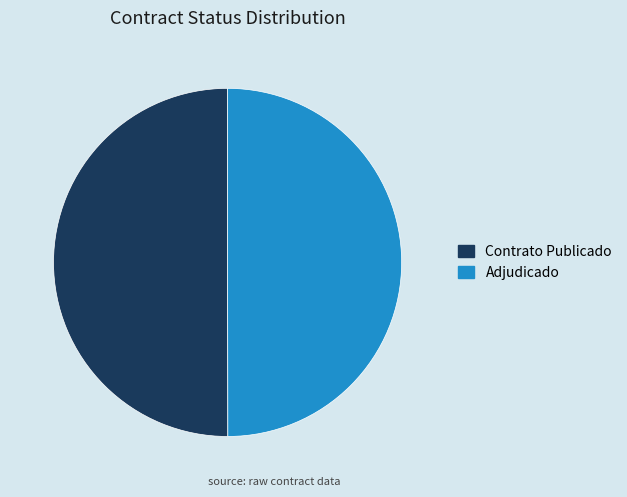

Is the sum of Adjudicado and Contrato Publicado greater than half?

Yes